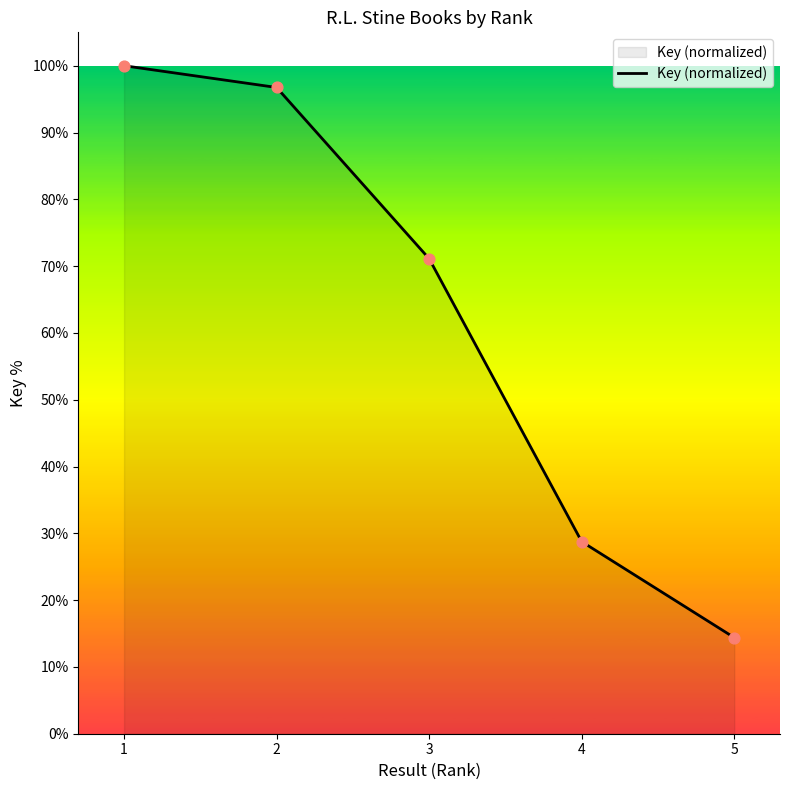

Approximately how many times larger is the value at 1 compared to 5?

6.9